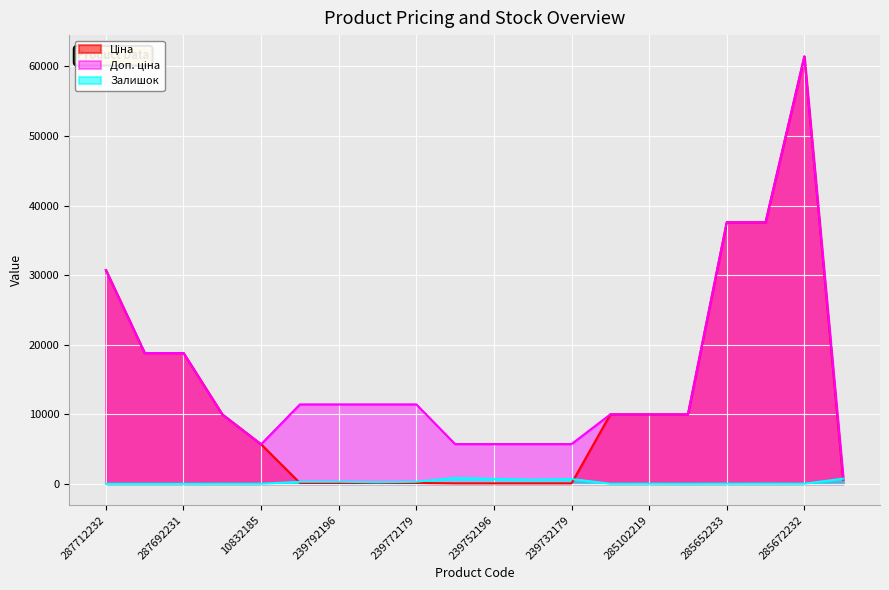

What is the difference between the maximum and minimum values in the Ціна series?

61377.2